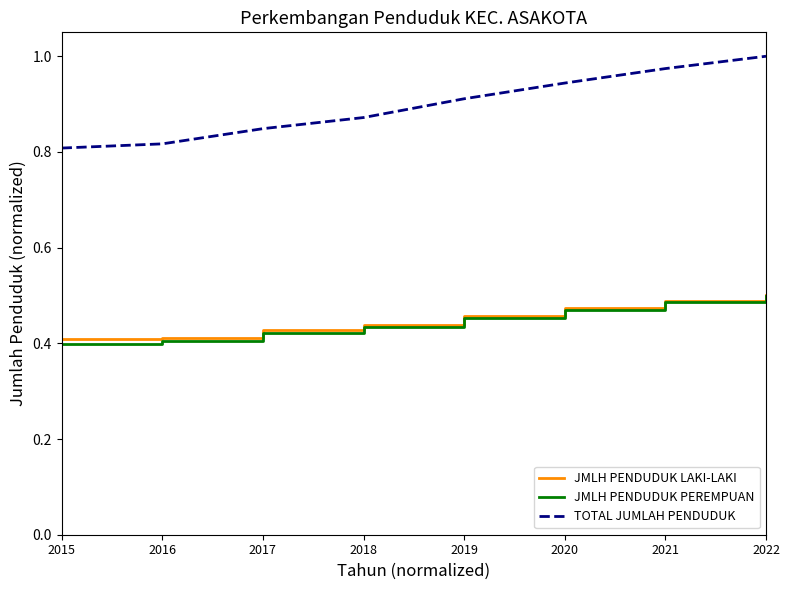

What is the sum of the TOTAL JUMLAH PENDUDUK values at 2021 and 2019?

1.9